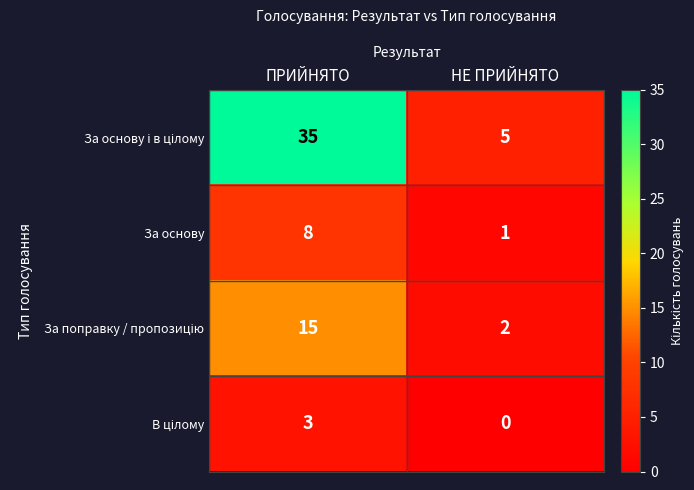

Read the За основу value at ПРИЙНЯТО.

8